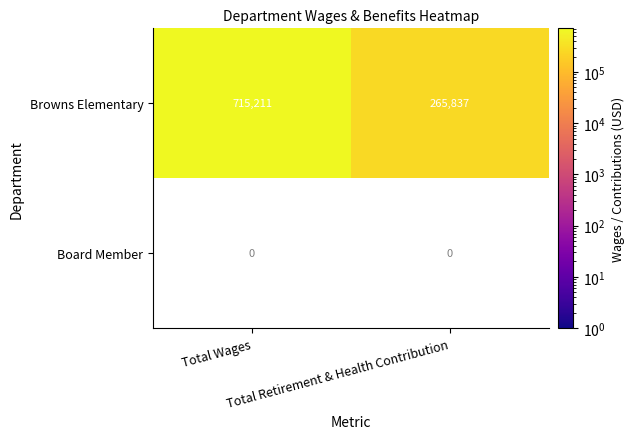

Which has a higher value, Total Retirement & Health Contribution or Total Wages?

Total Wages